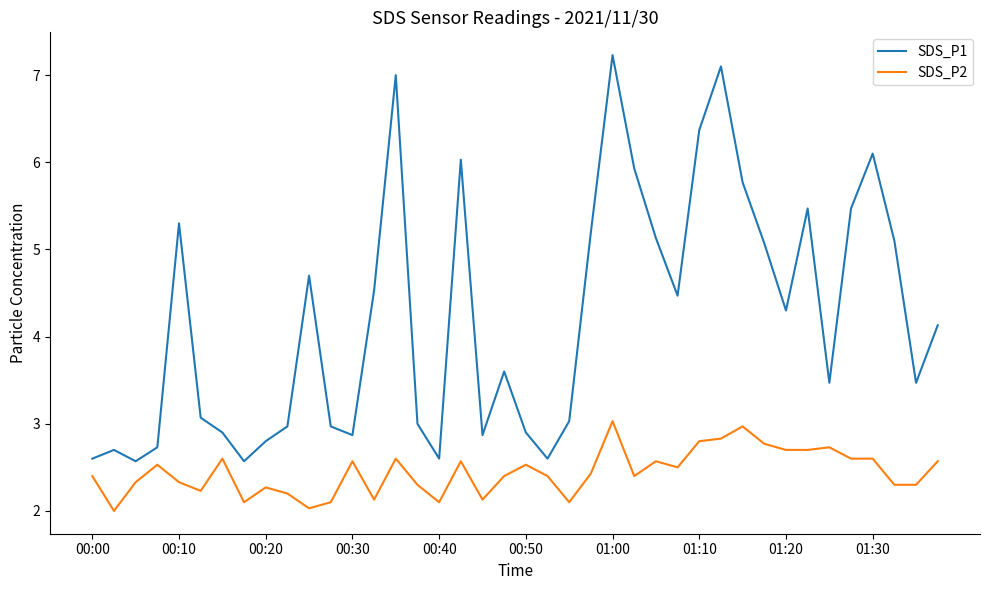

What is the minimum value for SDS_P2?

2.0